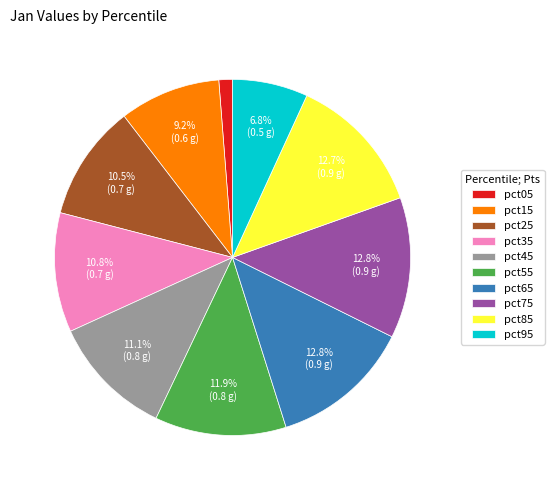

Which category has the smallest portion of the pie?

pct05